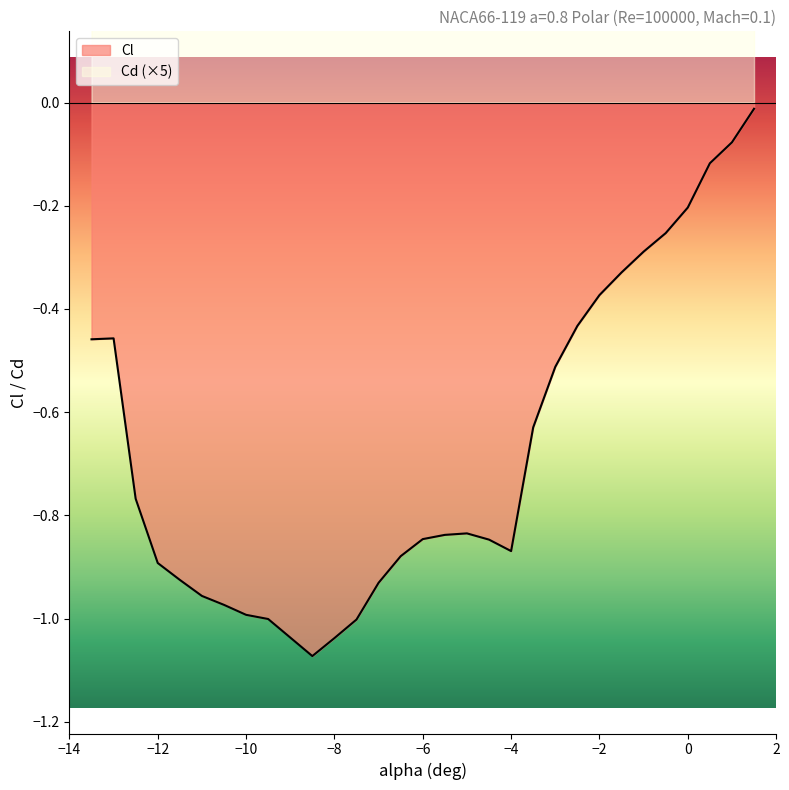

At which category does Cd reach its first local peak?

-1.5